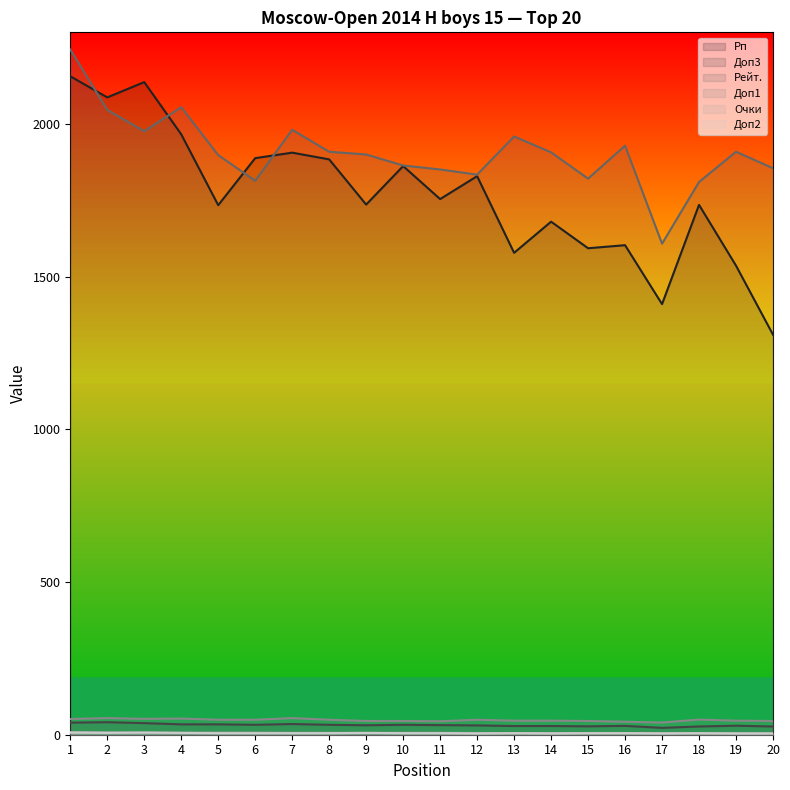

What value does the Очки series have at 14?

5.5